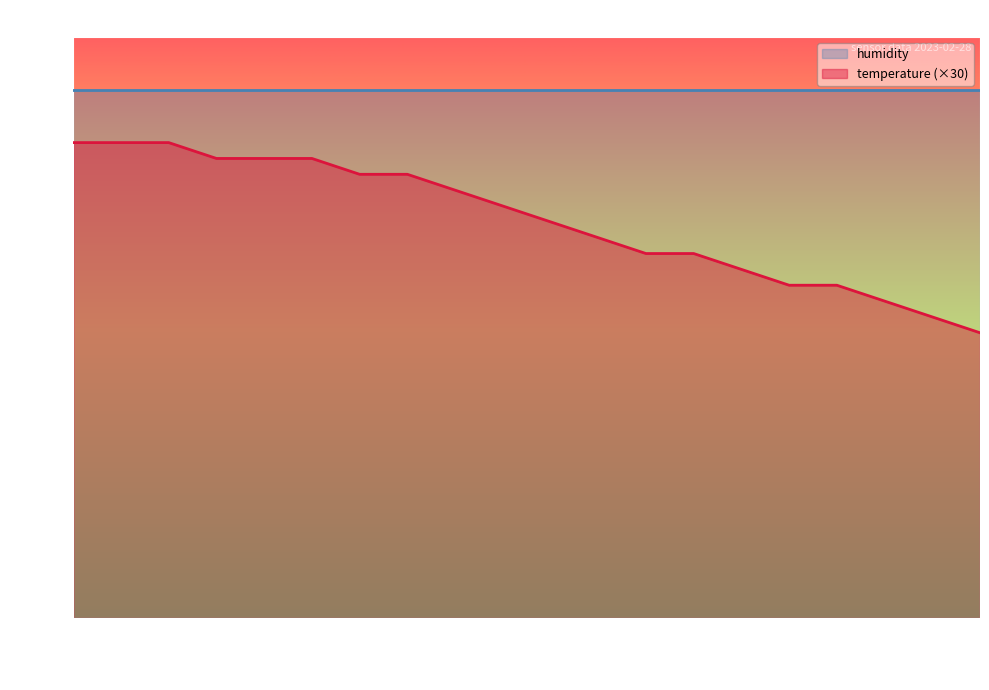

What is the minimum value shown in the chart?

54.0